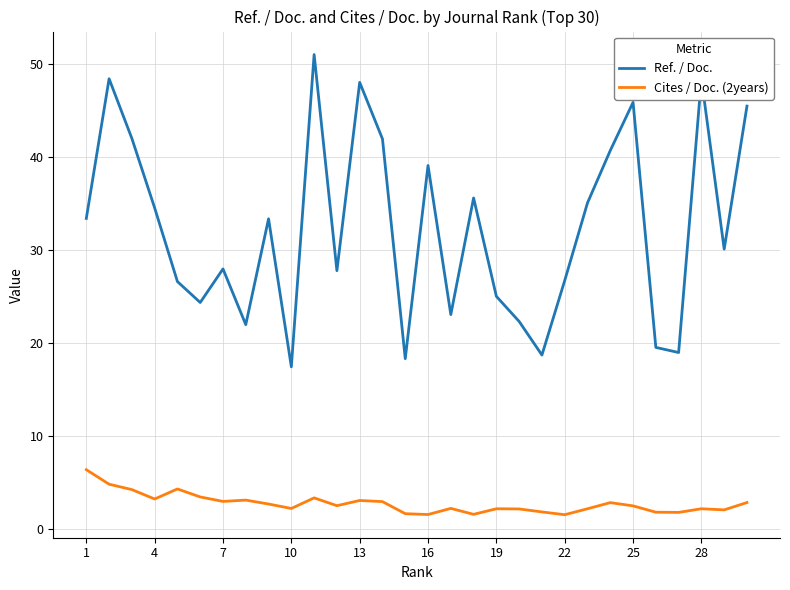

In Cites / Doc. (2years), how many points are lower than both neighbors (excluding endpoints)?

9